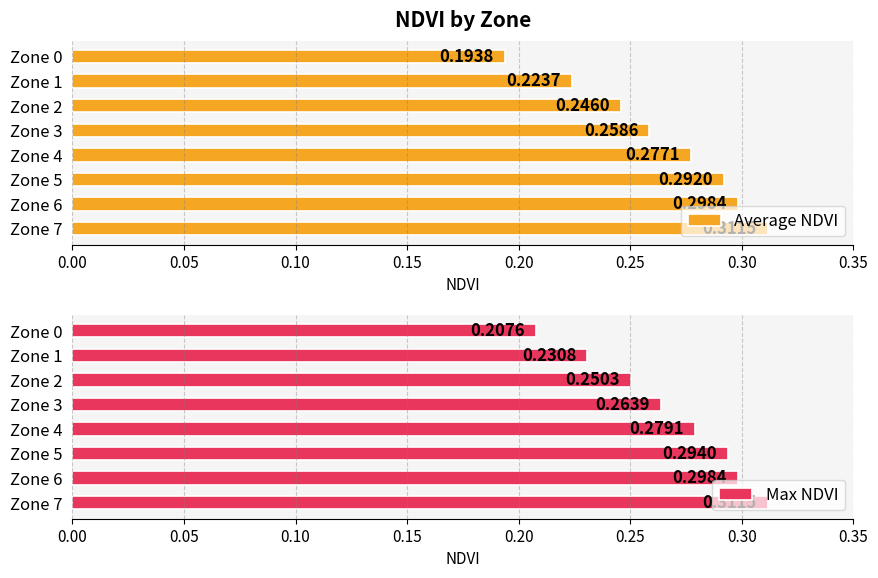

Rank the categories by Average NDVI value from lowest to highest.

Zone 0, Zone 1, Zone 2, Zone 3, Zone 4, Zone 5, Zone 6, Zone 7